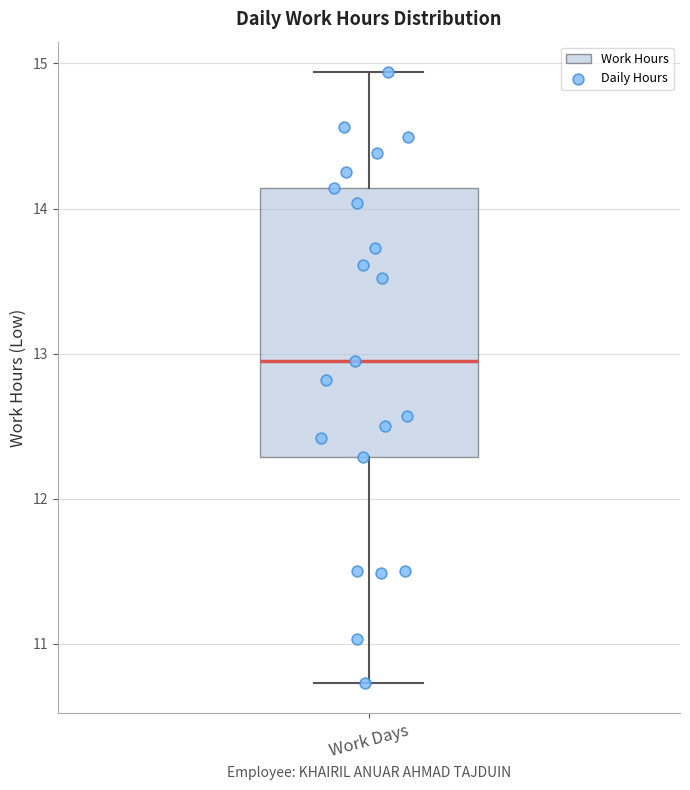

Where is the lower edge of the box for Work Days on the y-axis? The values are not printed on the chart, so give them approximately, as read against the axis.

12.3